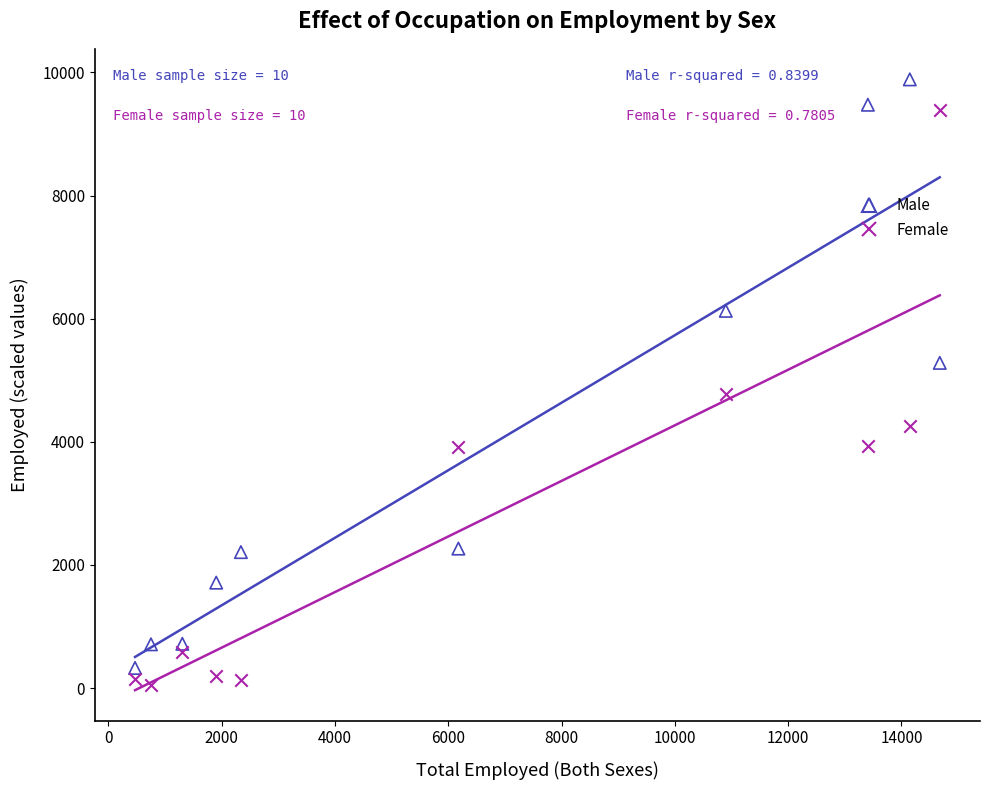

Which series has the largest Y range (max minus min)?

Male